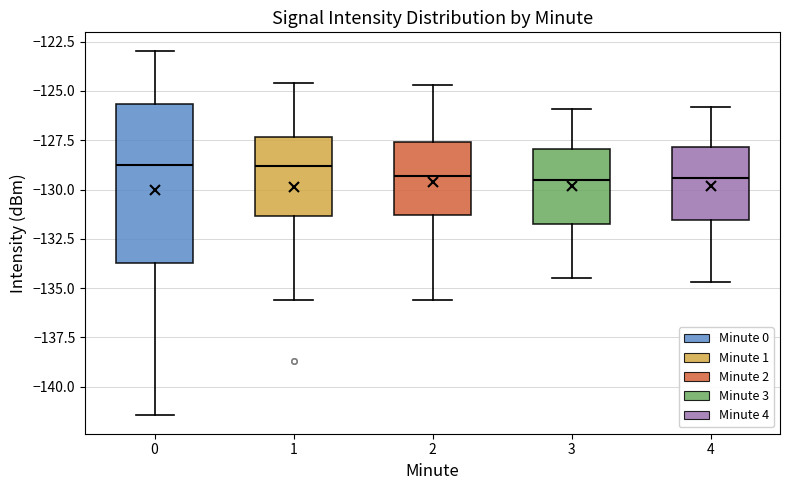

Which box is the tallest, from its lower edge to its upper edge?

0